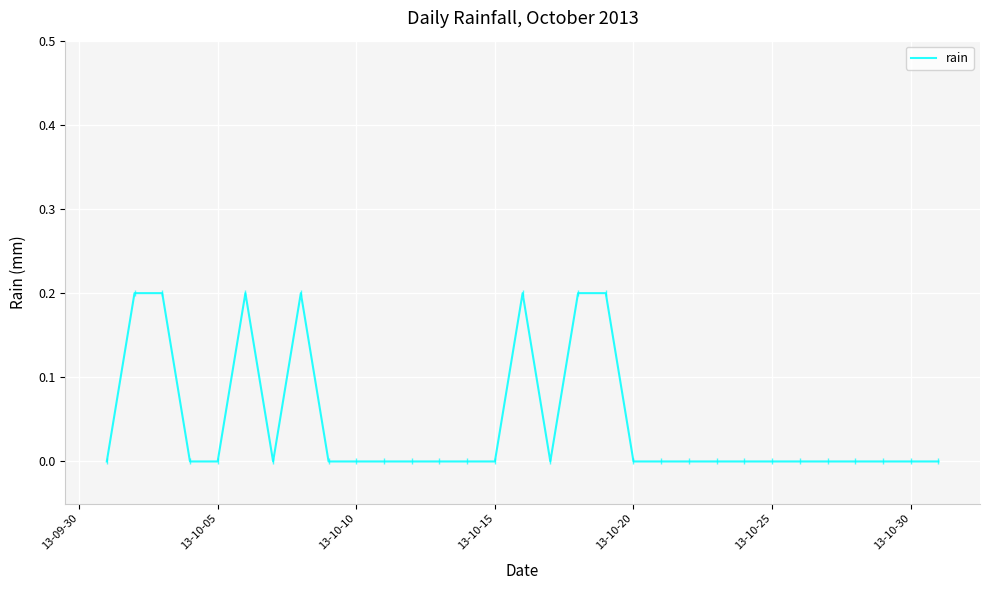

What is the difference between the maximum and minimum values?

0.2